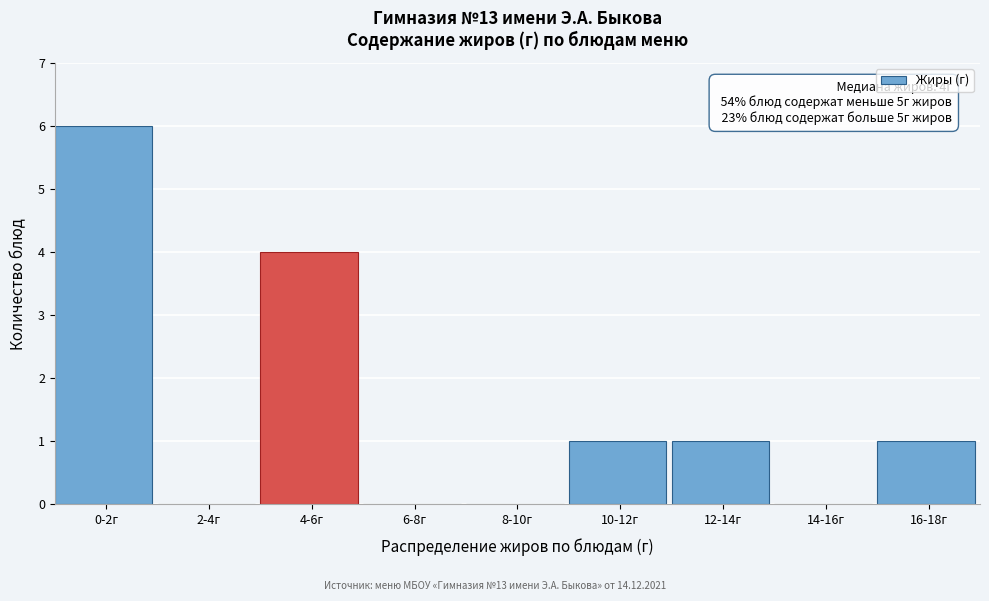

Reading left to right, what are all the values shown in this chart?

0-2г=6	2-4г=0	4-6г=4	6-8г=0	8-10г=0	10-12г=1	12-14г=1	14-16г=0	16-18г=1